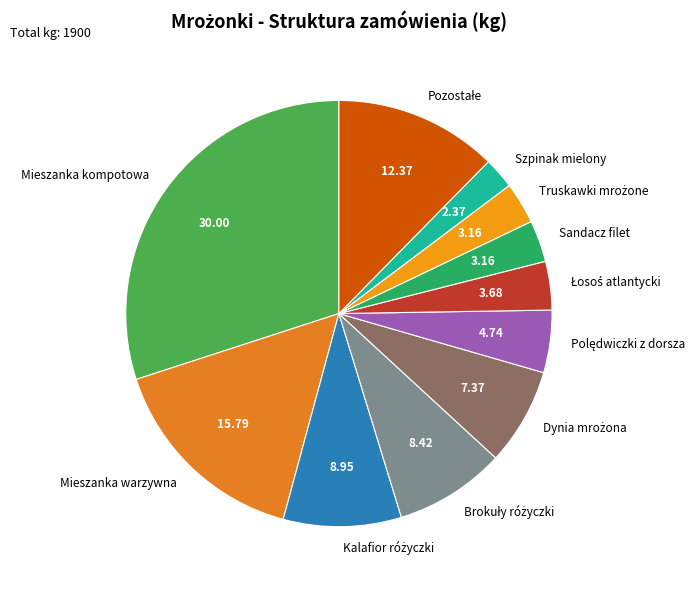

Is there any slice that represents more than half of the pie?

No